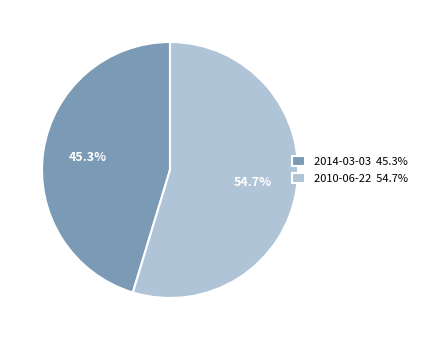

Is 2014-03-03 45.3% the majority of the pie?

No